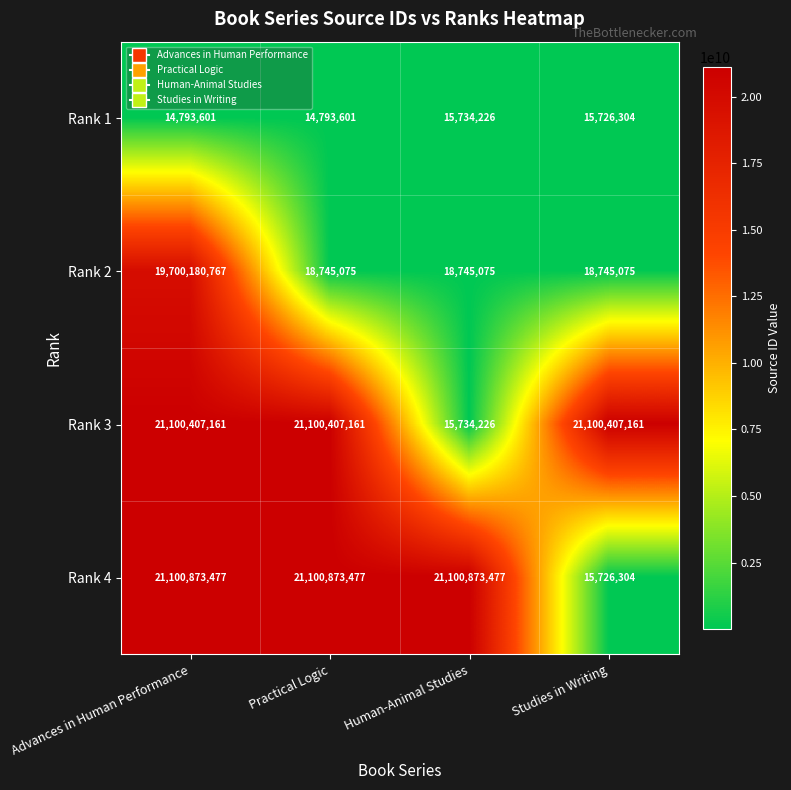

Reading left to right, transcribe all the data shown in this chart.

Rank 1: Advances in Human Performance=14793601	Practical Logic=14793601	Human-Animal Studies=15734226	Studies in Writing=15726304
Rank 2: Advances in Human Performance=19700180767	Practical Logic=18745075	Human-Animal Studies=18745075	Studies in Writing=18745075
Rank 3: Advances in Human Performance=21100407161	Practical Logic=21100407161	Human-Animal Studies=15734226	Studies in Writing=21100407161
Rank 4: Advances in Human Performance=21100873477	Practical Logic=21100873477	Human-Animal Studies=21100873477	Studies in Writing=15726304